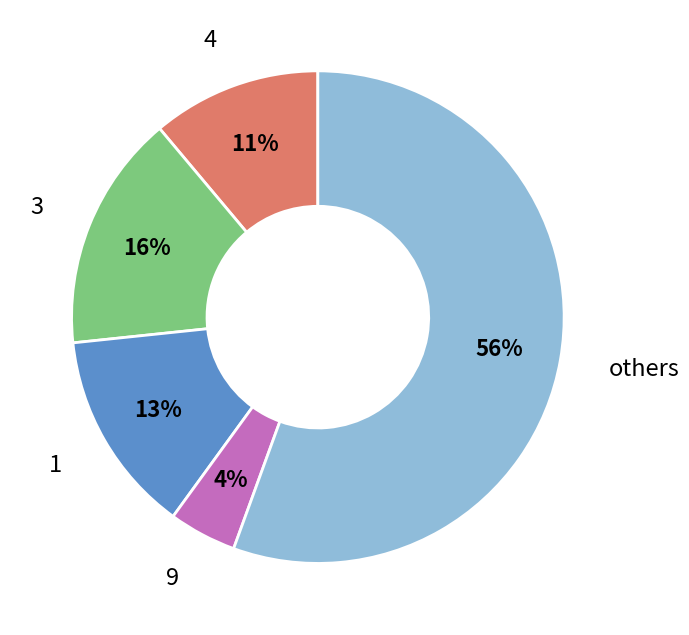

Is there any slice that represents more than half of the pie?

Yes